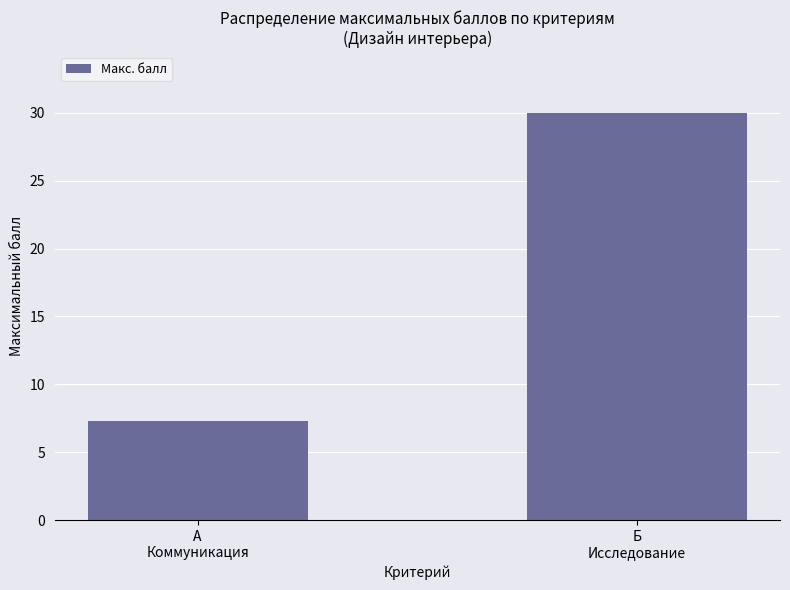

What is the difference between the maximum and minimum values?

22.7